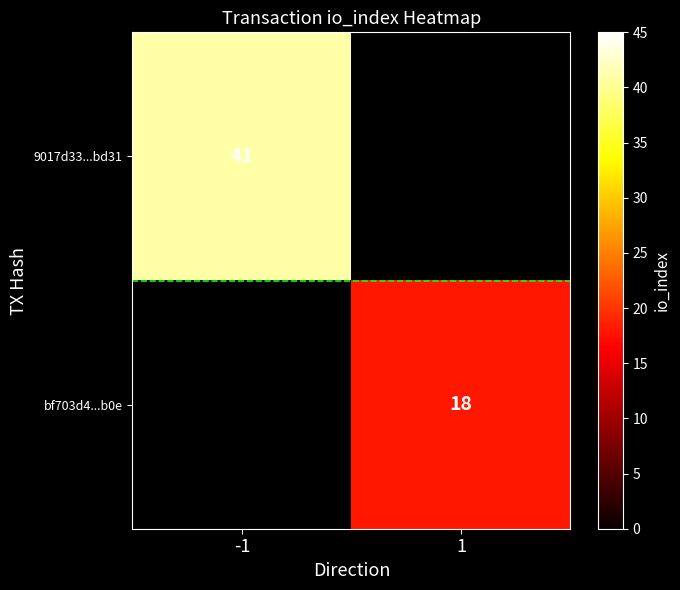

Count the number of categories in the chart.

2